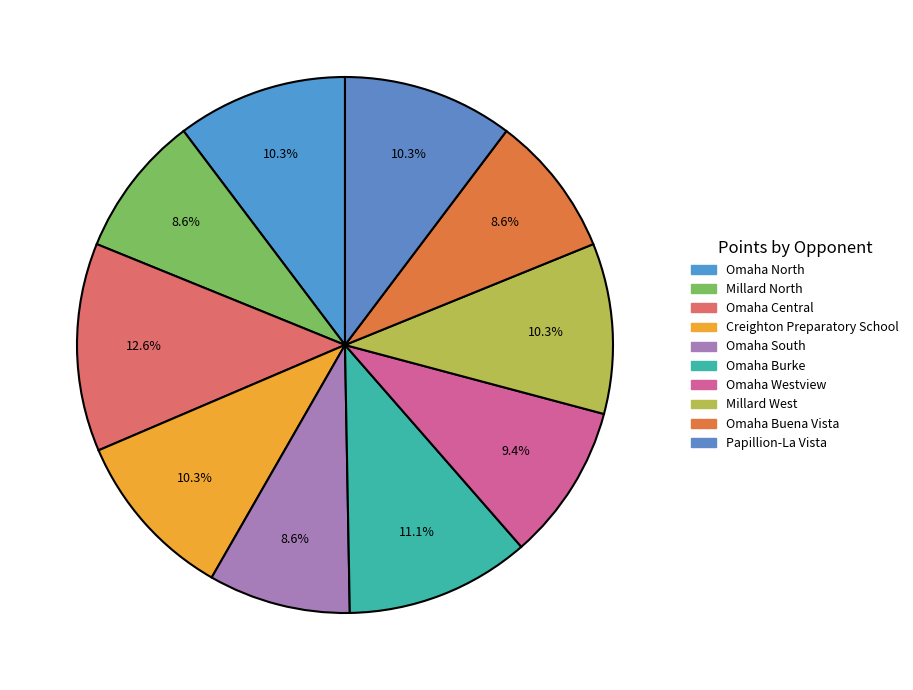

Does Omaha Buena Vista represent more than half of the total?

No